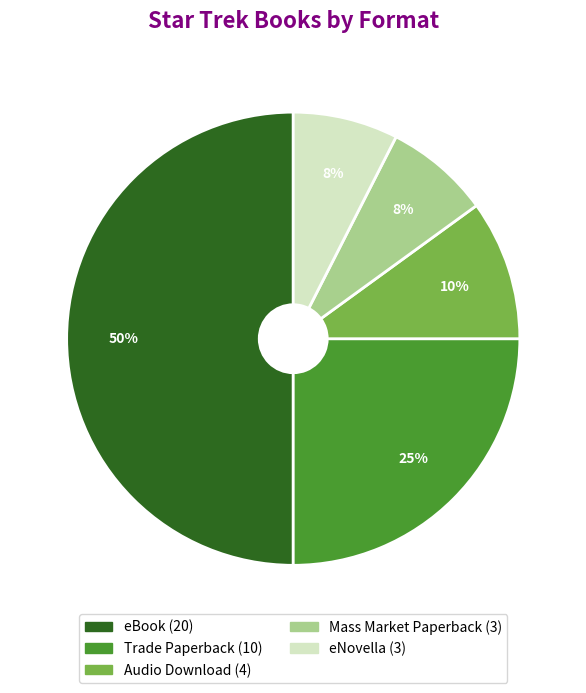

To the nearest percent, what is the average slice percentage?

20%